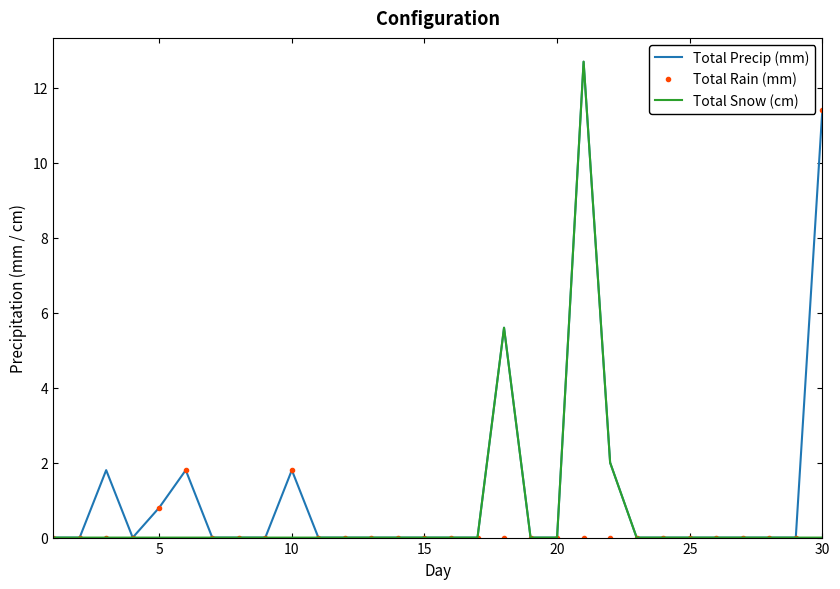

What is the maximum value shown in the chart?

12.7